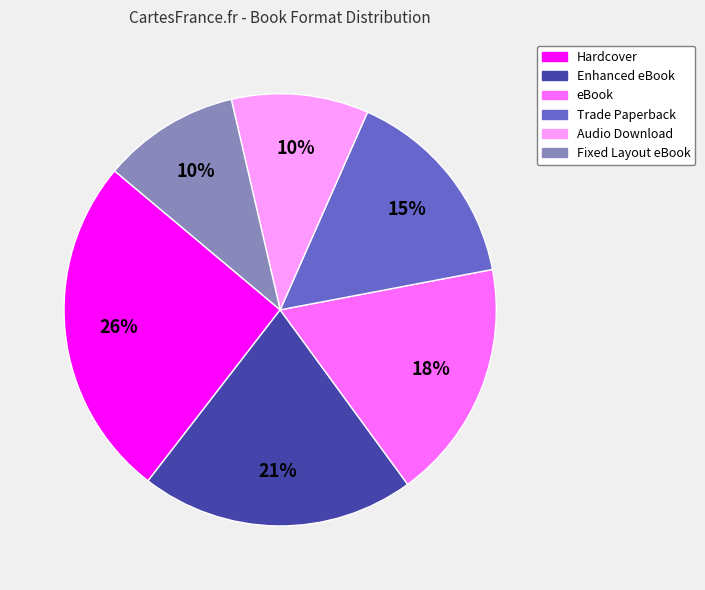

To the nearest percent, what percentage of the pie is eBook?

18%